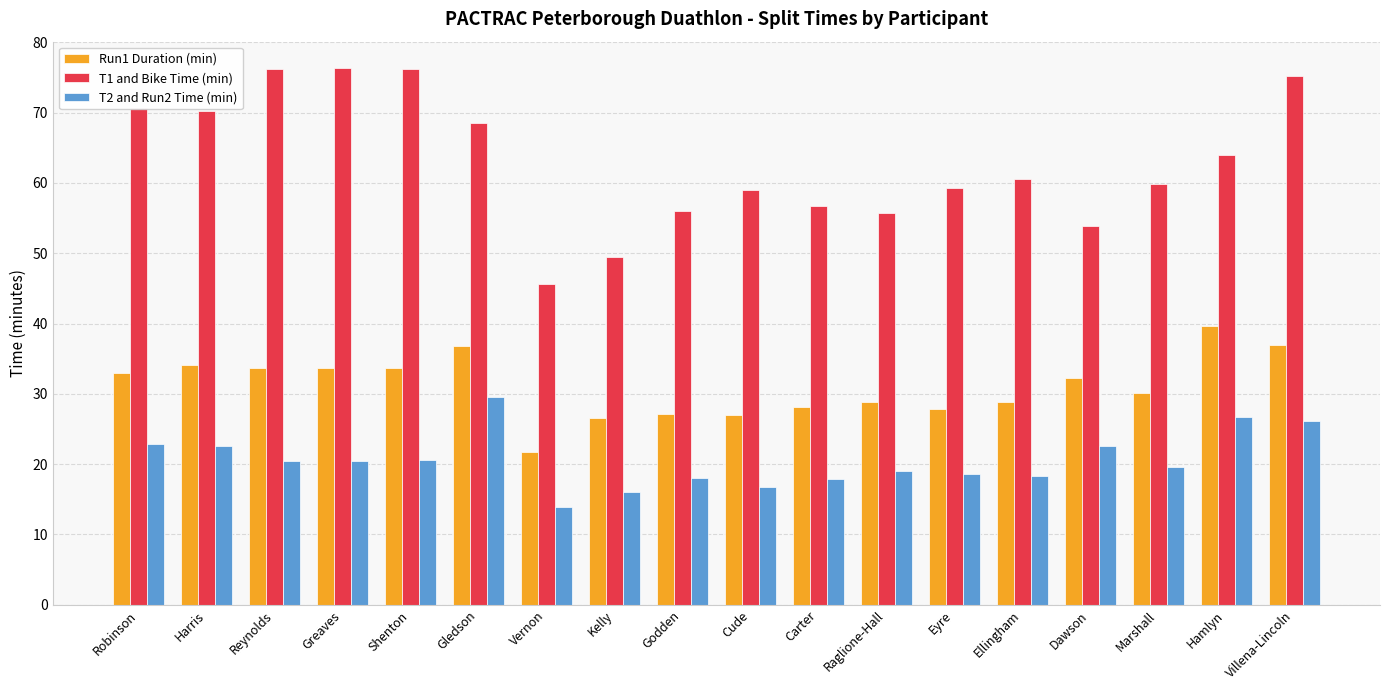

What is the value of the T1 and Bike Time (min) bar at the 10th from the left?

58.9